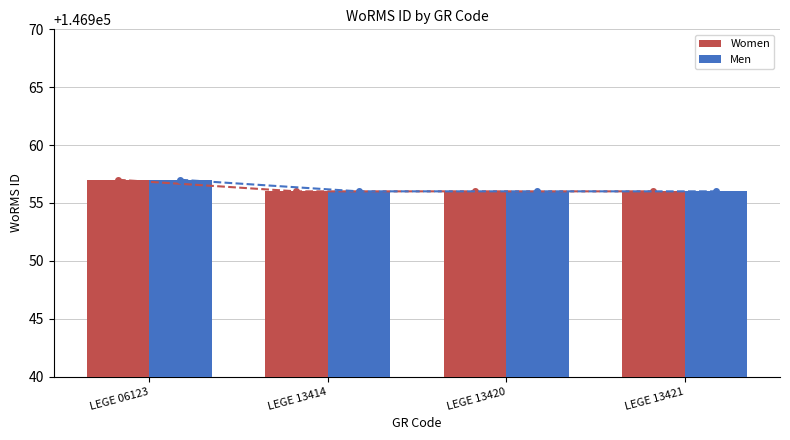

Between LEGE 13414 and LEGE 13421, which is larger?

LEGE 13414